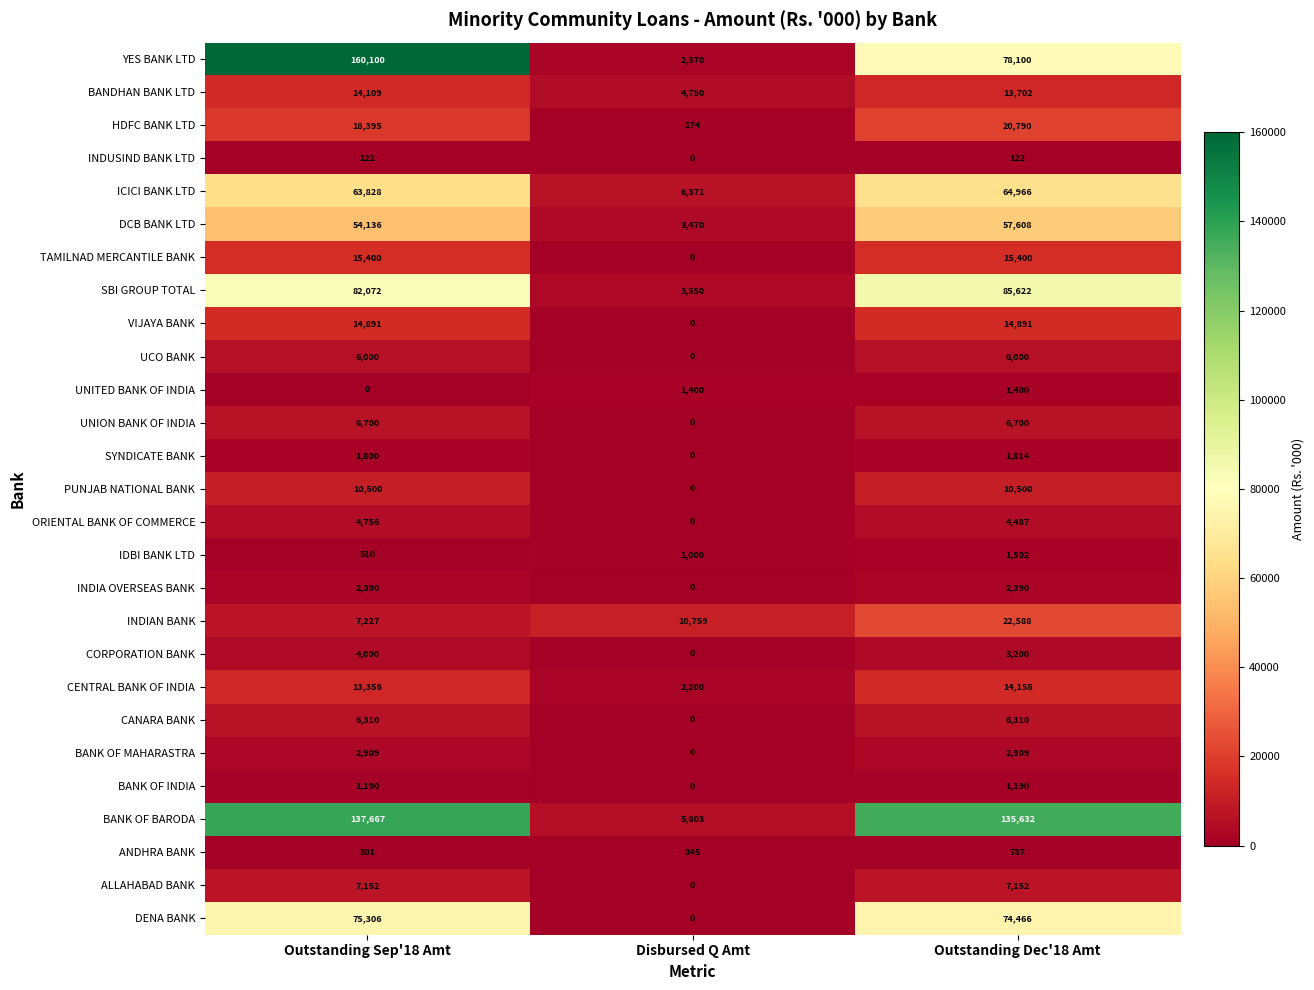

What is the difference between the INDIAN BANK values at Disbursed Q Amt and Outstanding Sep'18 Amt?

3532